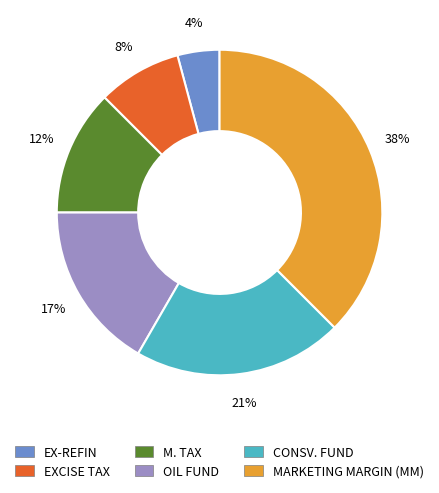

To the nearest percent, what percentage of the pie is EX-REFIN?

4%